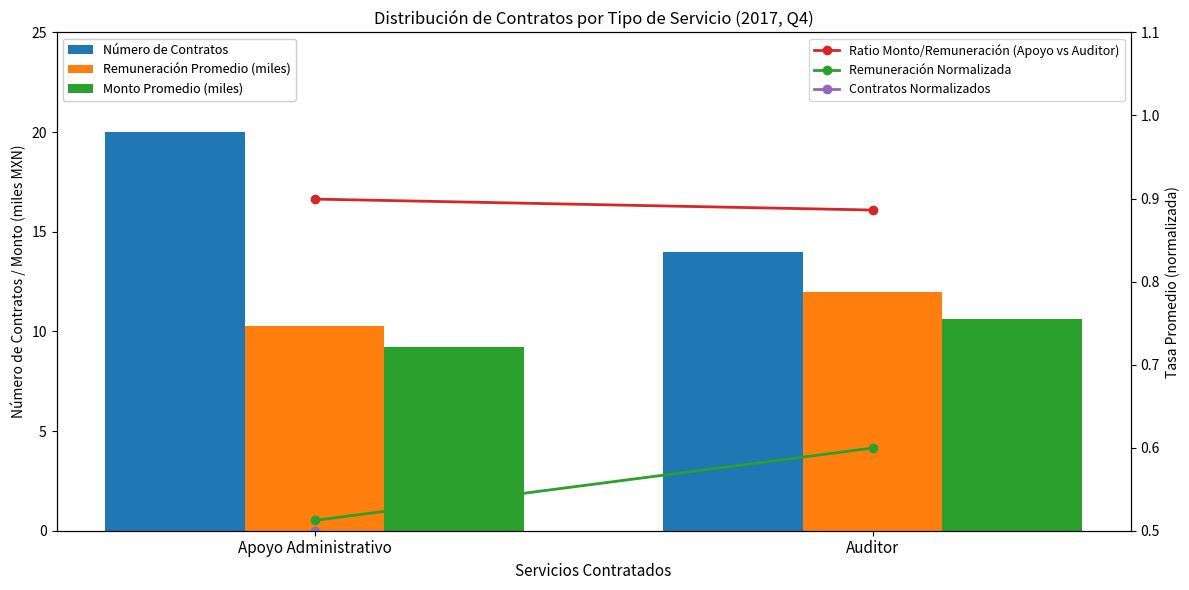

What is the label of the 2nd bar from the right?

Apoyo Administrativo